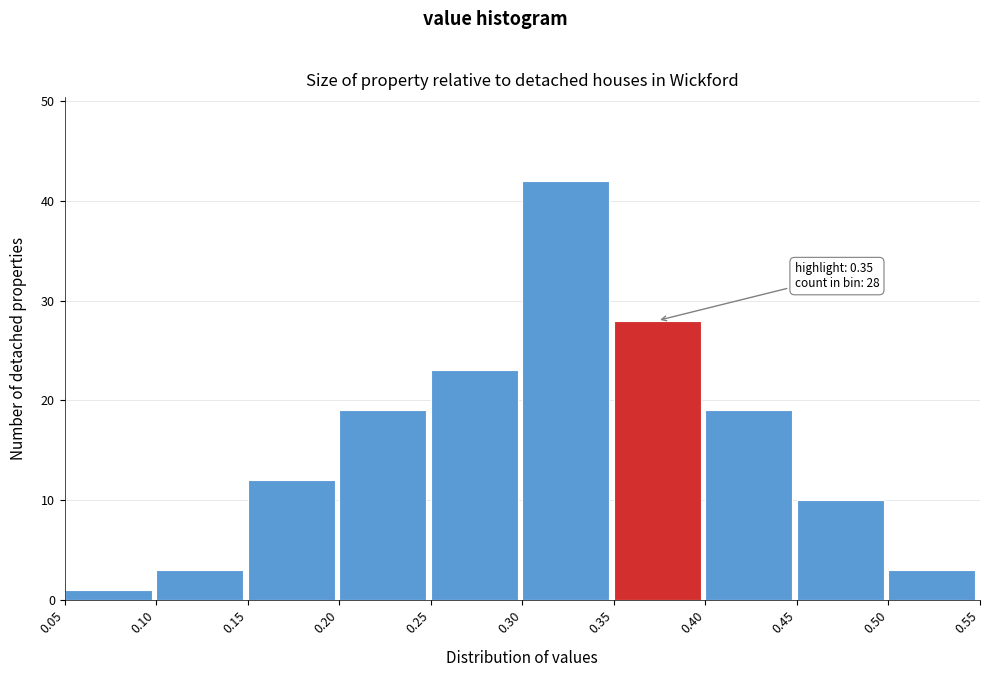

Over which range of the x-axis is the bar tallest?

0.30 to 0.35